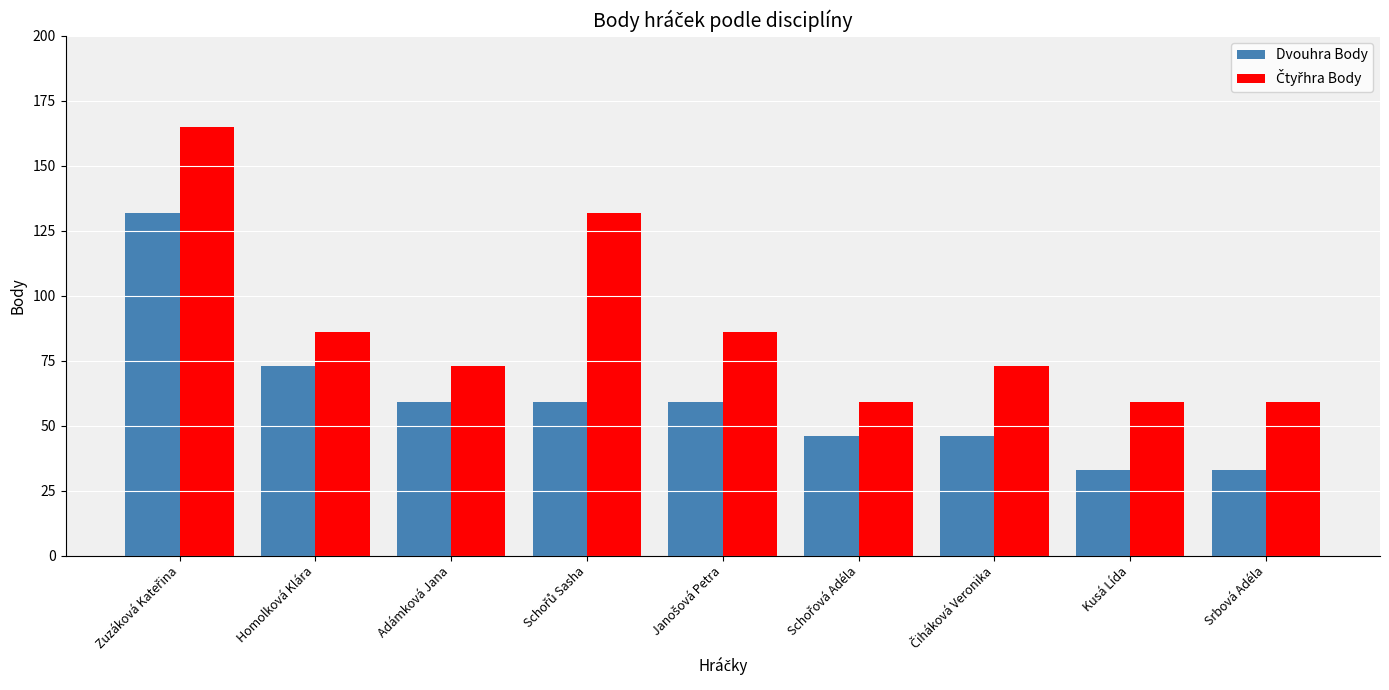

The Dvouhra Body series shows 33 at Kusá Lída. True or false?

True